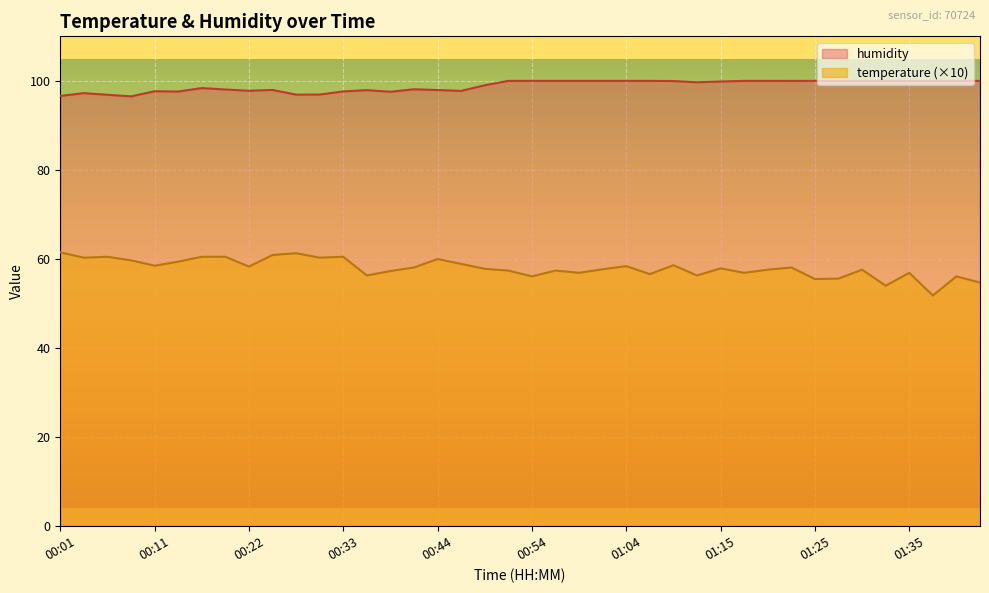

Which category has the highest value across all series?

00:51